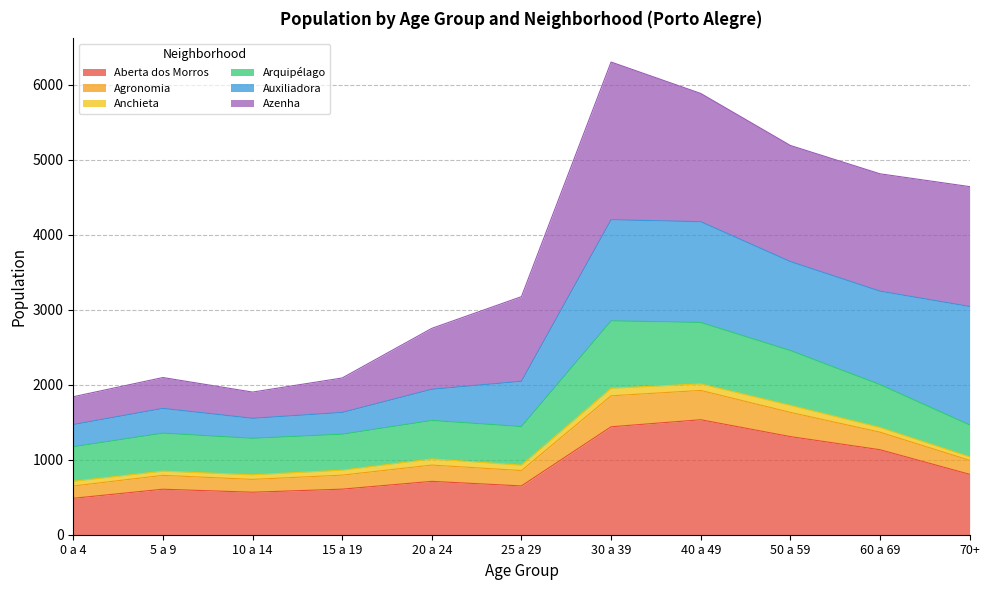

What is the total value across all series at 40 a 49?

5887